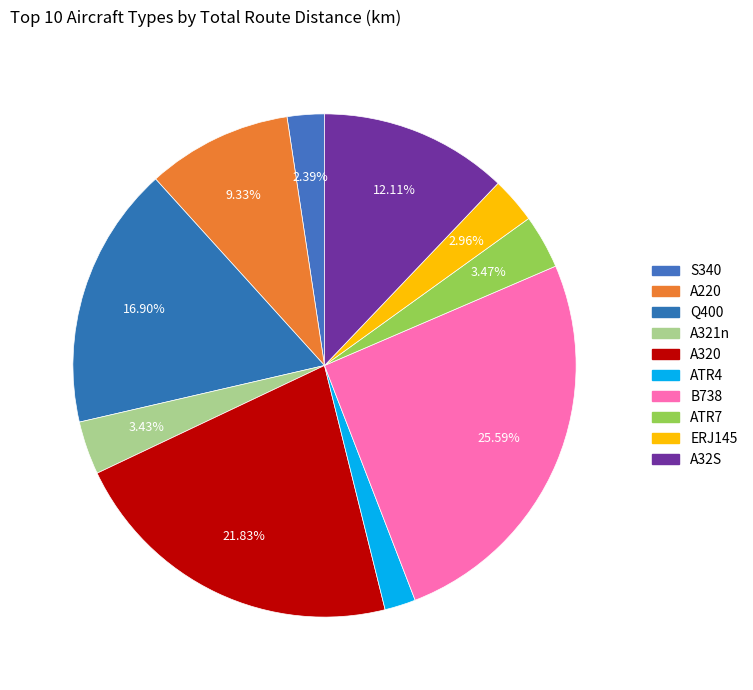

Is there a majority slice in this chart?

No